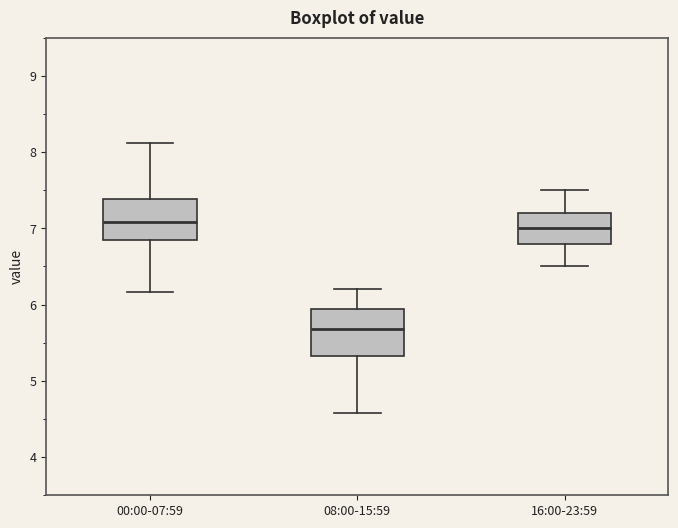

Reading left to right, read every box against the y-axis: the position of its median line, the range the box covers, and the ends of its whiskers. The values are not printed on the chart, so give them approximately, as read against the axis.

00:00-07:59: median 7.1, box 6.8 to 7.4, whiskers 6.2 to 8.1
08:00-15:59: median 5.7, box 5.3 to 5.9, whiskers 4.6 to 6.2
16:00-23:59: median 7.0, box 6.8 to 7.2, whiskers 6.5 to 7.5